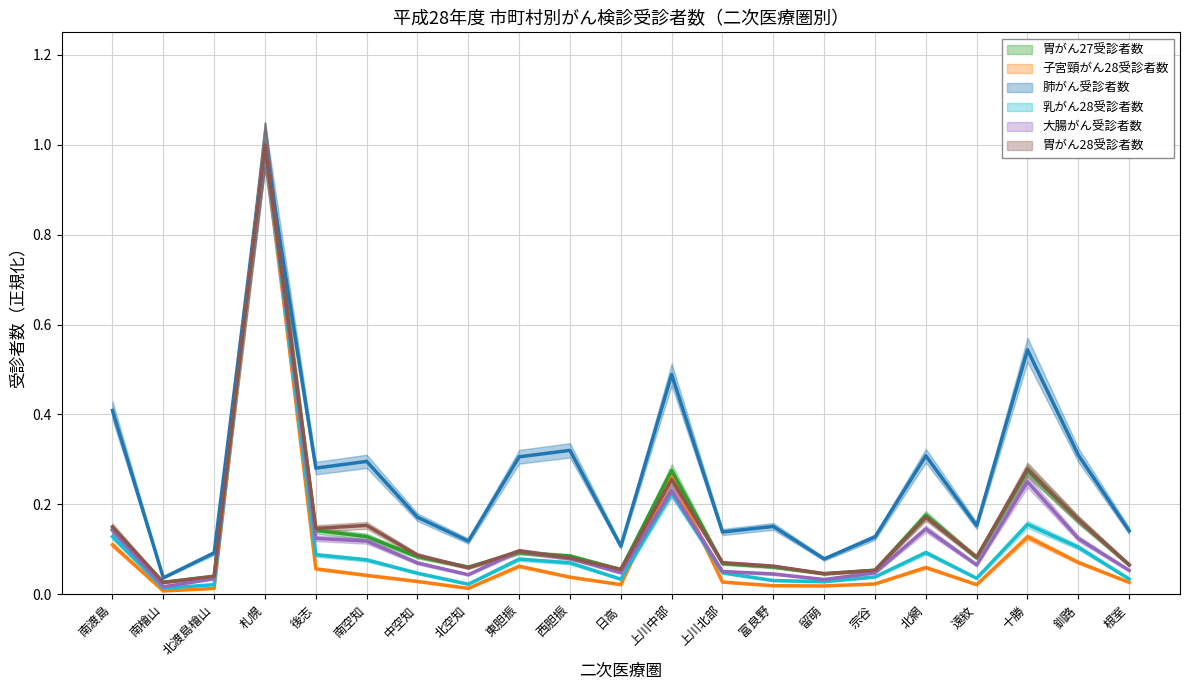

Reading left to right, what are all the values shown in this chart?

胃がん27受診者数: 0.1	0.0	0.0	1.0	0.1	0.1	0.1	0.1	0.1	0.1	0.1	0.3	0.1	0.1	0.0	0.1	0.2	0.1	0.3	0.2	0.1
子宮頸がん28受診者数: 0.1	0.0	0.0	1.0	0.1	0.0	0.0	0.0	0.1	0.0	0.0	0.3	0.0	0.0	0.0	0.0	0.1	0.0	0.1	0.1	0.0
肺がん受診者数: 0.4	0.0	0.1	1.0	0.3	0.3	0.2	0.1	0.3	0.3	0.1	0.5	0.1	0.2	0.1	0.1	0.3	0.2	0.5	0.3	0.1
乳がん28受診者数: 0.1	0.0	0.0	1.0	0.1	0.1	0.0	0.0	0.1	0.1	0.0	0.2	0.0	0.0	0.0	0.0	0.1	0.0	0.2	0.1	0.0
大腸がん受診者数: 0.1	0.0	0.0	1.0	0.1	0.1	0.1	0.0	0.1	0.1	0.0	0.2	0.1	0.0	0.0	0.0	0.1	0.1	0.3	0.1	0.1
胃がん28受診者数: 0.2	0.0	0.0	1.0	0.1	0.2	0.1	0.1	0.1	0.1	0.1	0.3	0.1	0.1	0.0	0.1	0.2	0.1	0.3	0.2	0.1